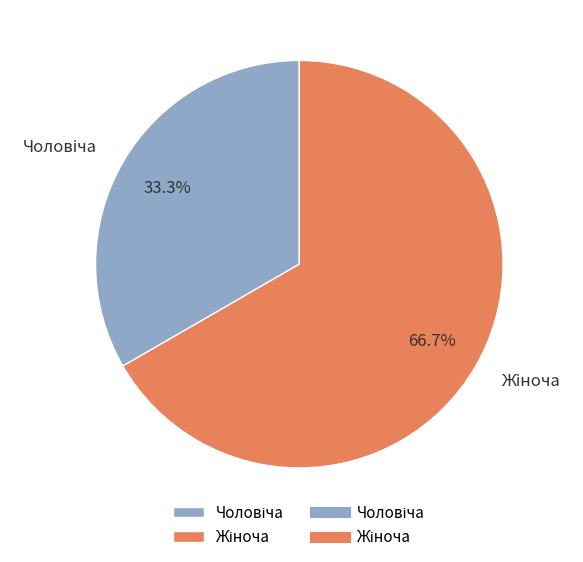

How many slices are in this pie chart?

2